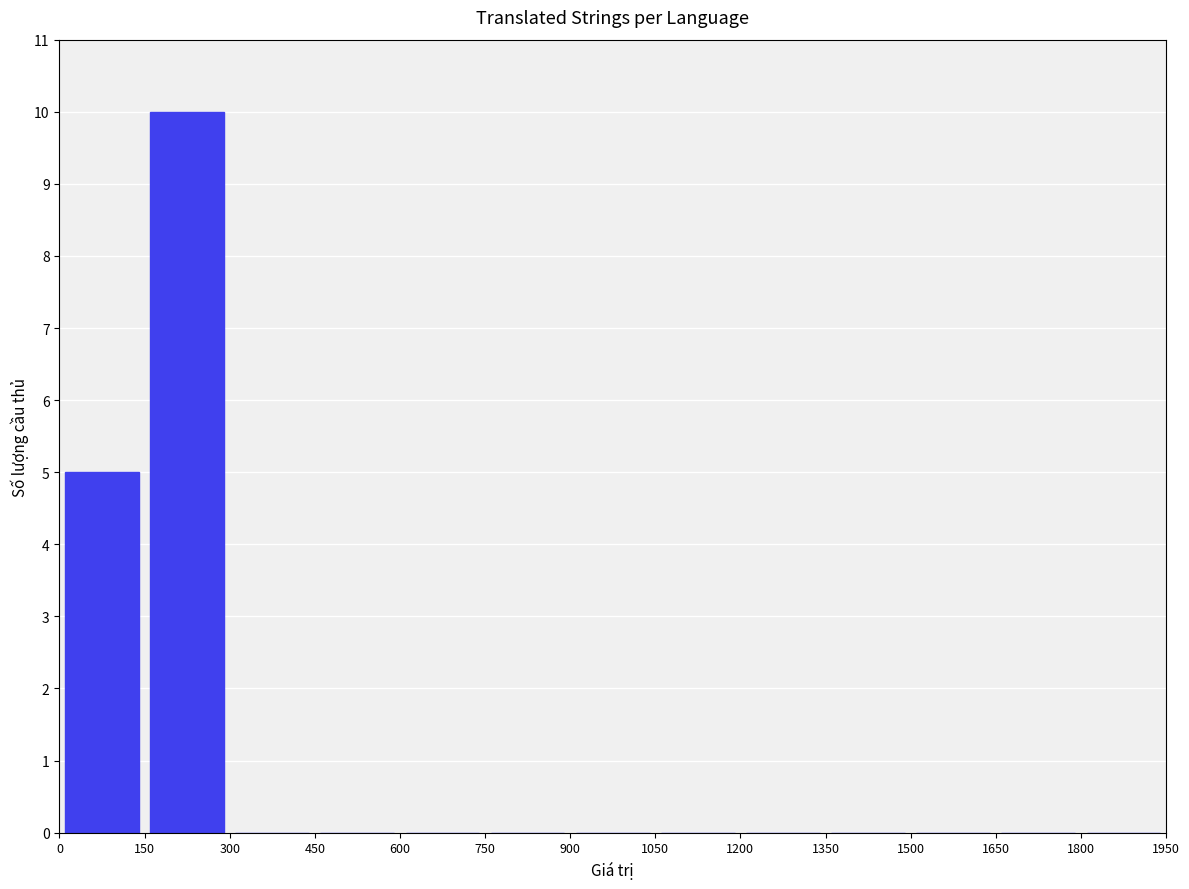

What is the sum of all values?

15